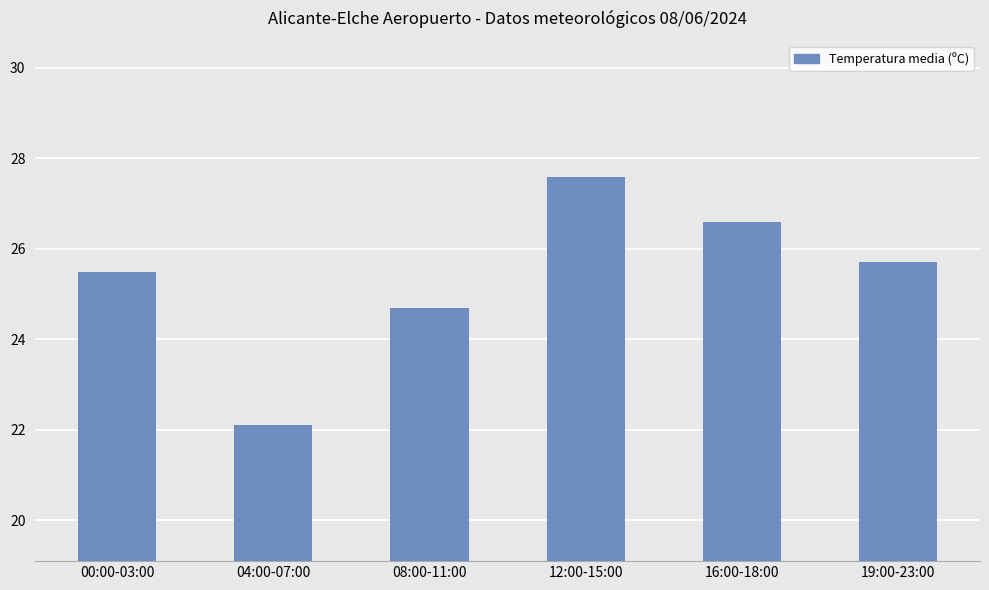

Count the number of data series in this chart.

1